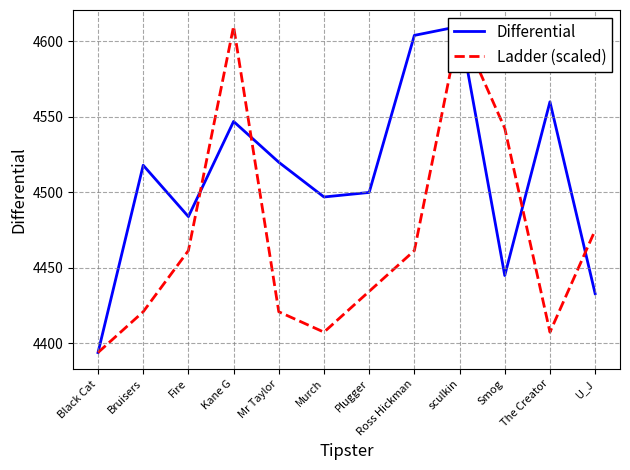

List the series in order of their overall mean, highest first.

Differential, Ladder (scaled)